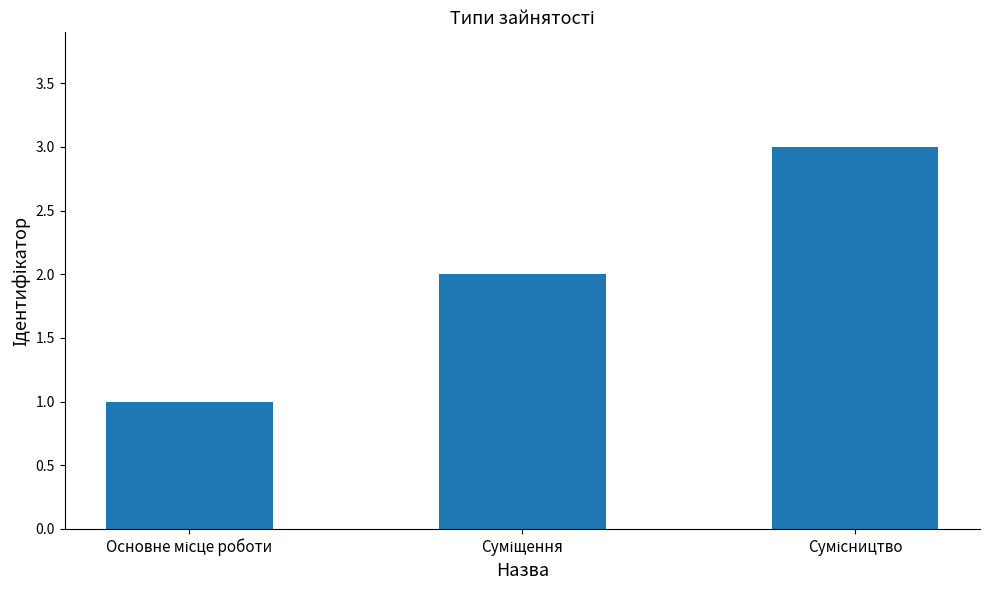

What is the sum of all values?

6